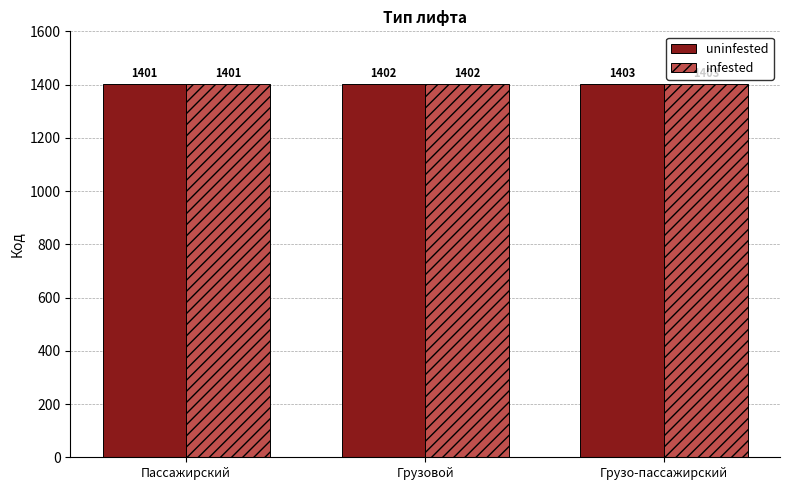

How many values in the uninfested series are below 1402?

1